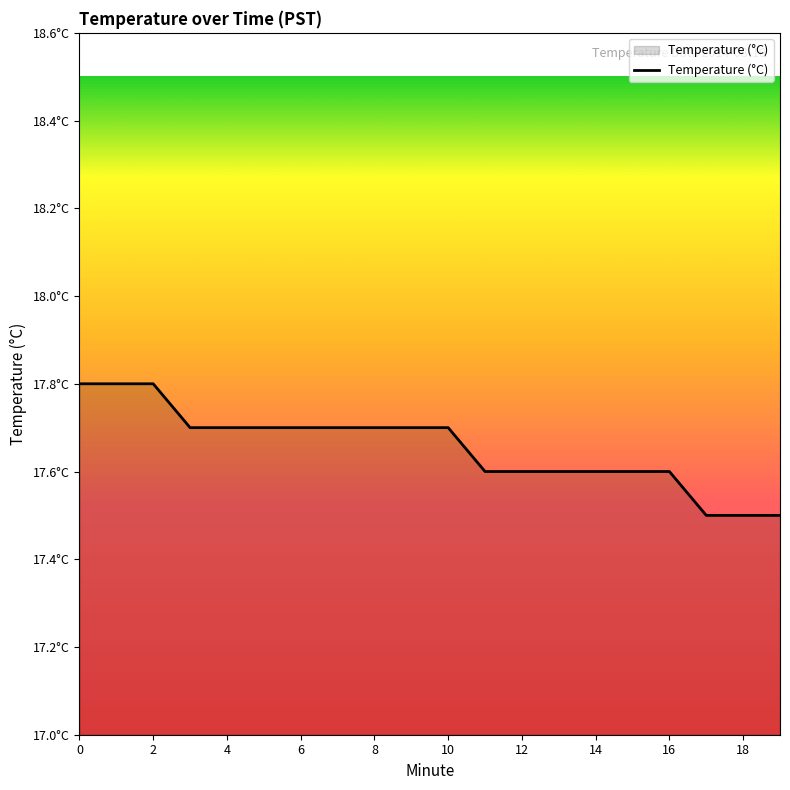

Is this an area chart (filled region under the line)?

No